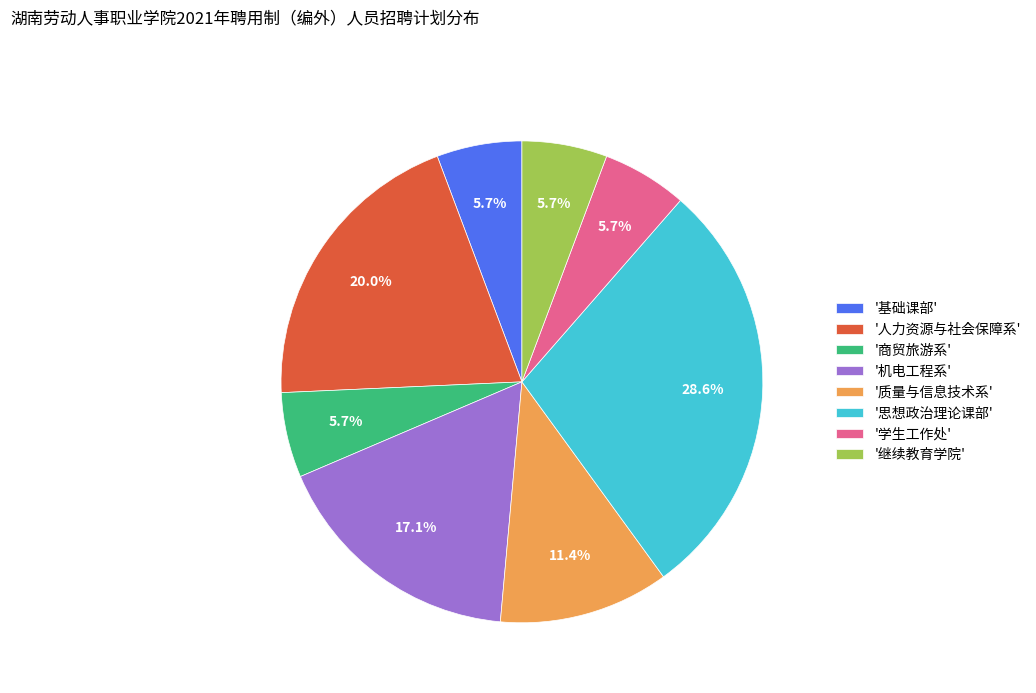

Do '人力资源与社会保障系' and '基础课部' together represent more than half of the pie?

No